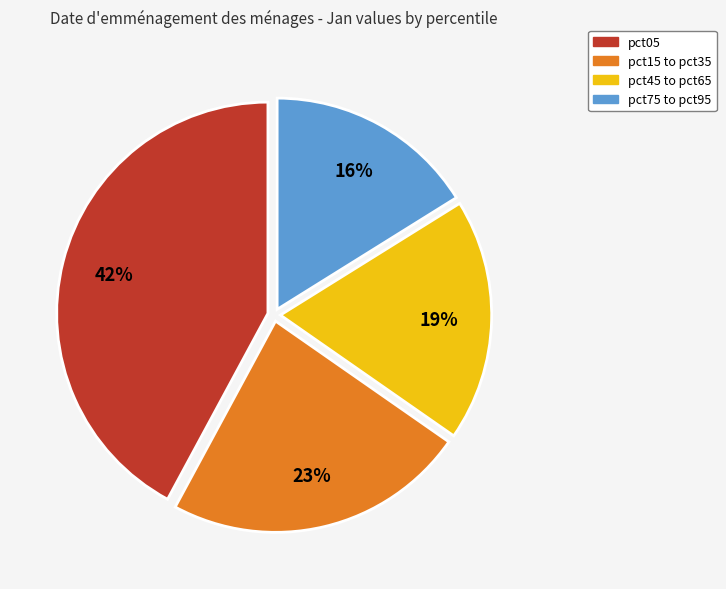

To the nearest percent, what is the difference between the largest and smallest slice percentages?

26%